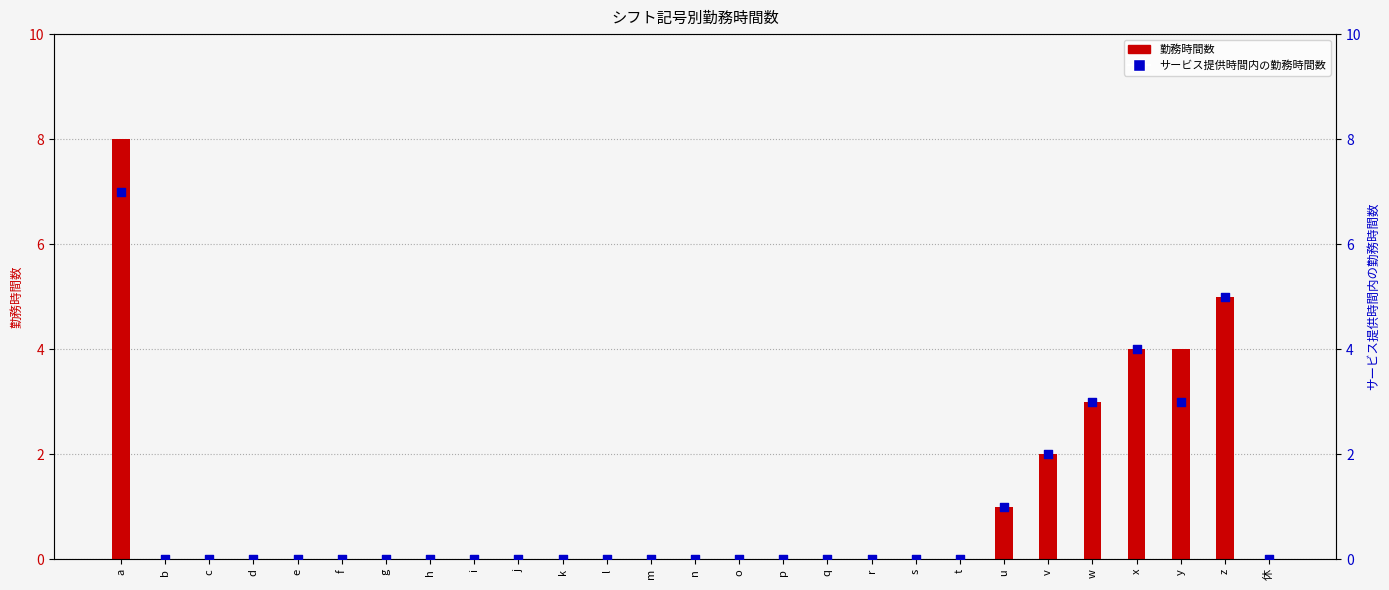

Which series reaches the maximum Y coordinate?

勤務時間数